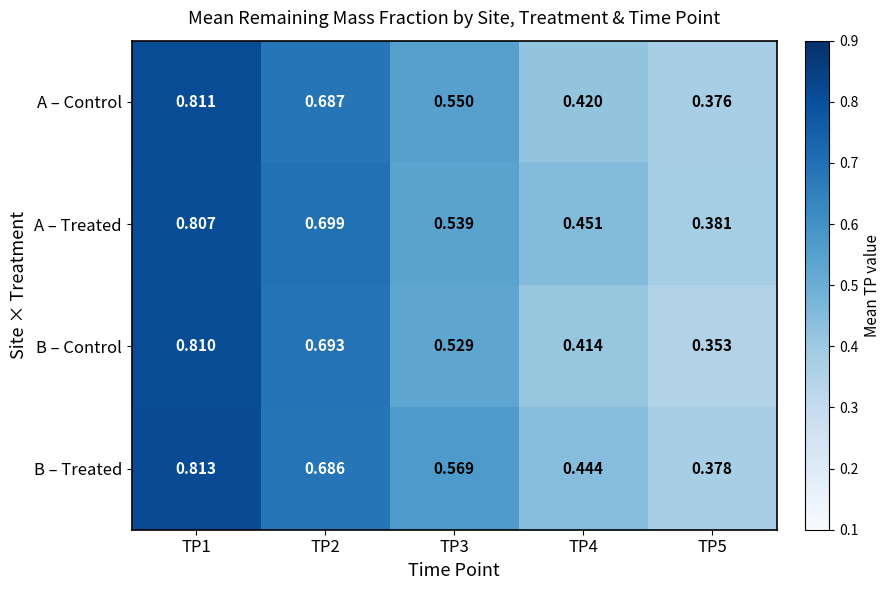

Rank the series by their maximum value, from lowest to highest.

A – Treated, B – Control, A – Control, B – Treated